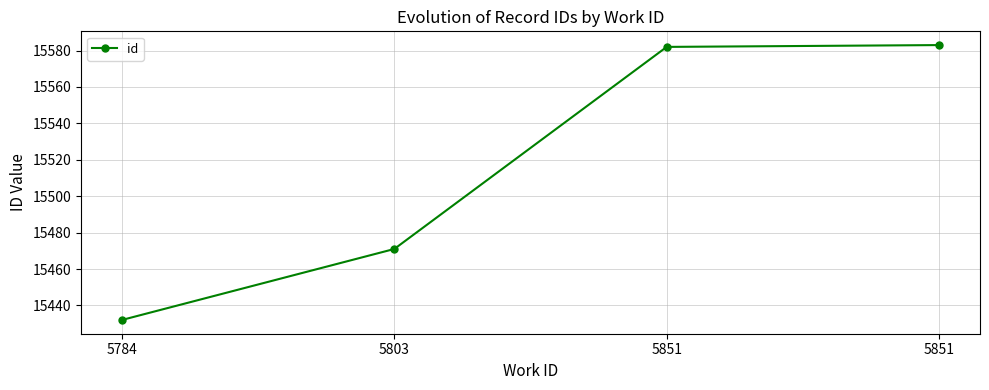

Count the number of data series in this chart.

1